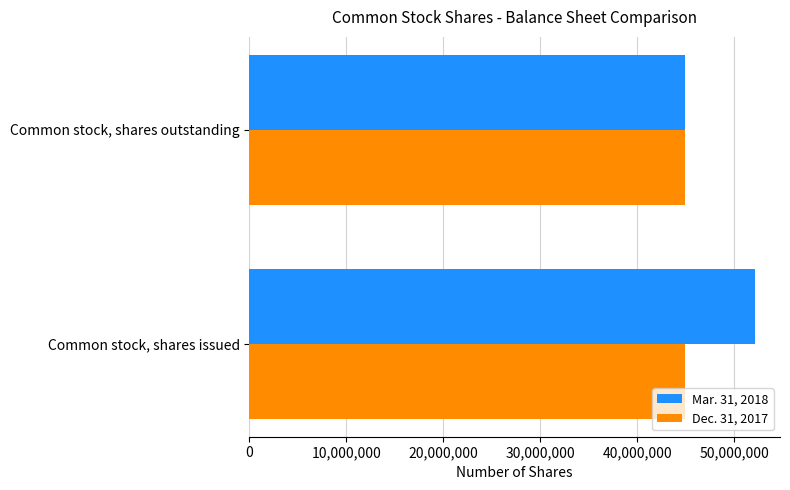

True or false: Dec. 31, 2017 has a value of 62136263 at Common stock, shares outstanding.

False